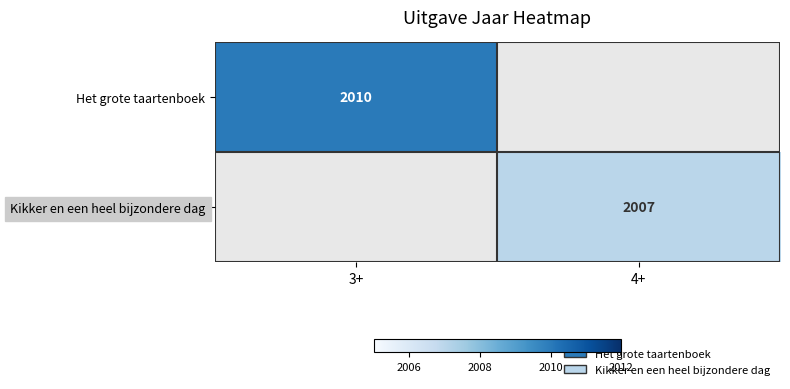

The Kikker en een heel bijzondere dag series shows 2007 at 4+. True or false?

True